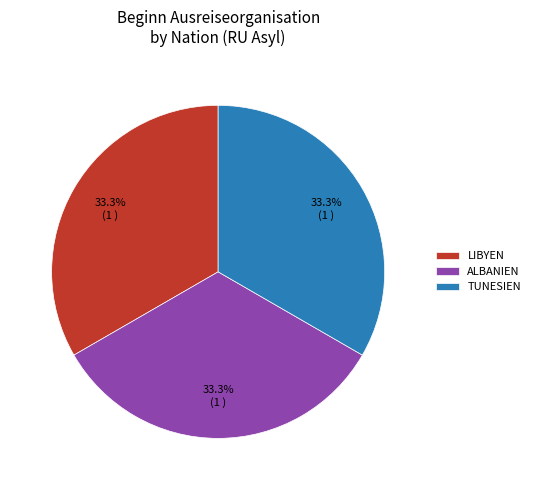

Is the sum of LIBYEN and TUNESIEN greater than half?

Yes